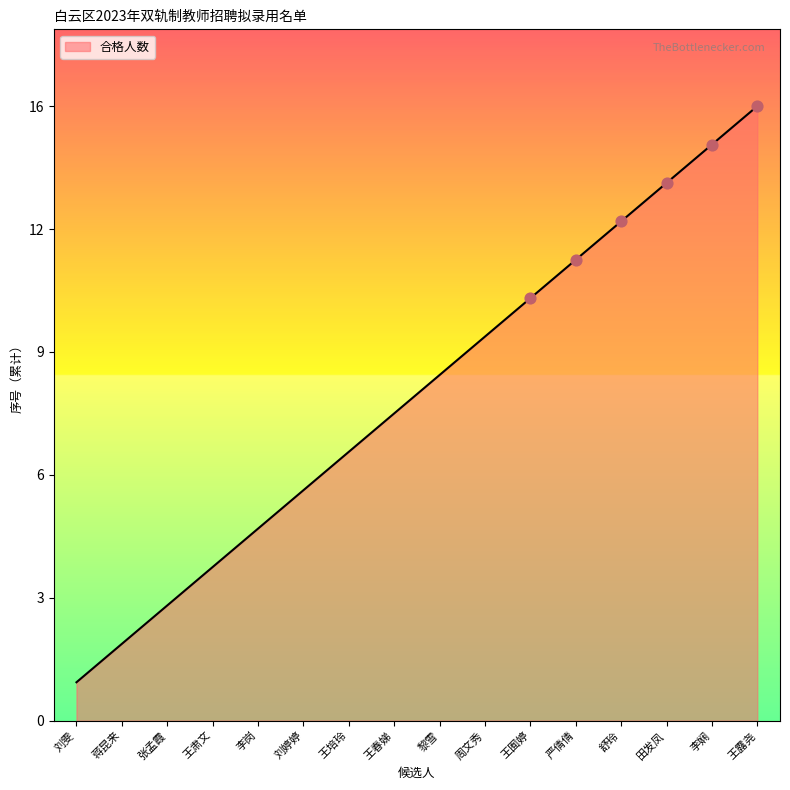

What is the change in value from 李岗 to 舒玲?

+8